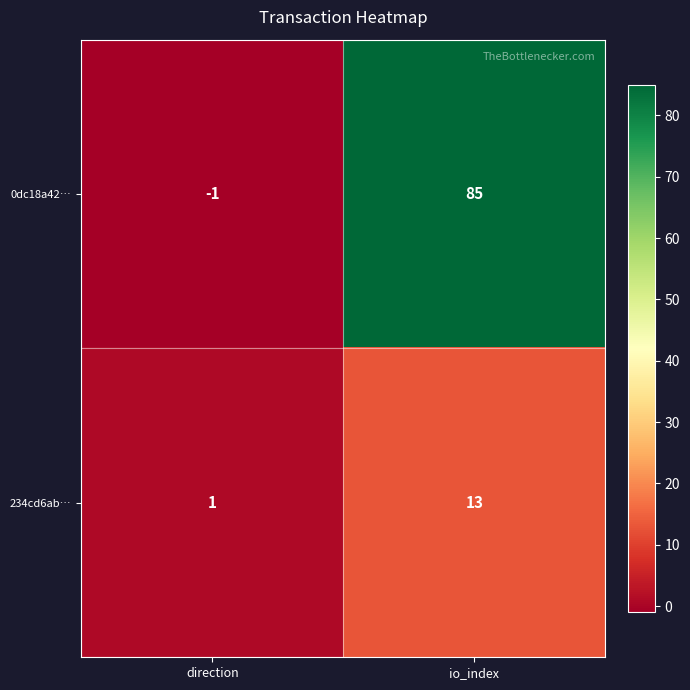

What is the difference between the highest and lowest values at io_index?

72